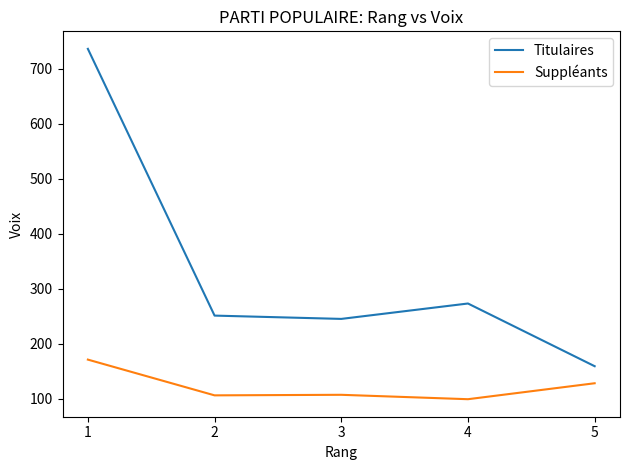

What are all the series names shown in the legend?

Titulaires, Suppléants